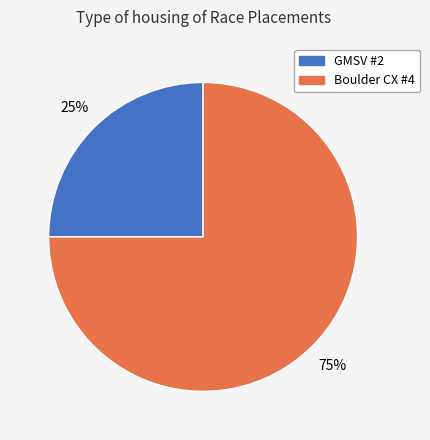

To the nearest percent, what percentage of the pie is GMSV #2?

25%